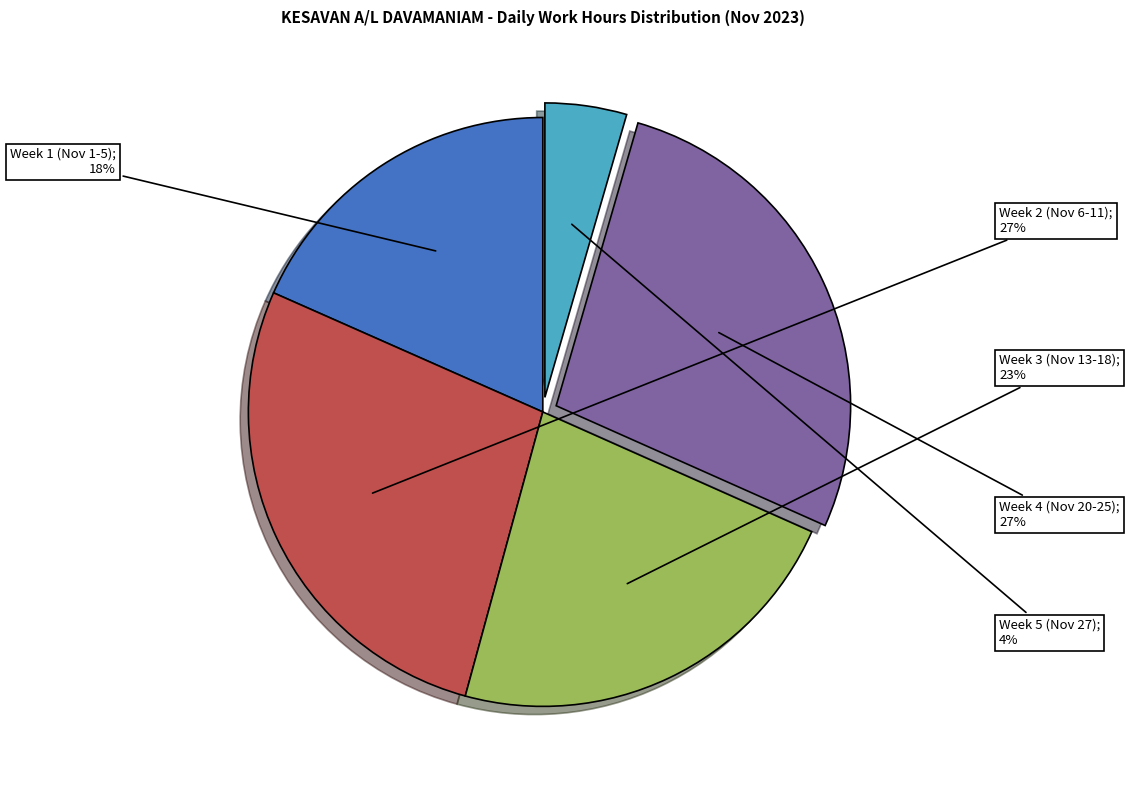

Is there any slice that represents more than half of the pie?

No